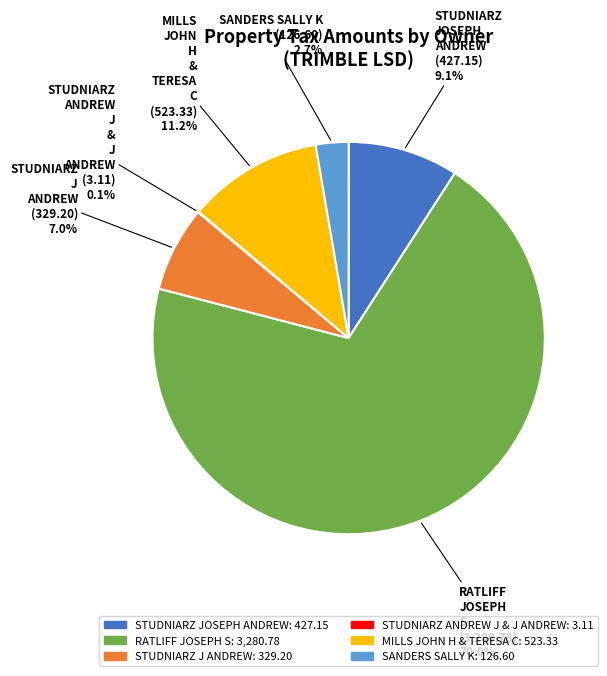

To the nearest percent, what is the average slice percentage?

17%